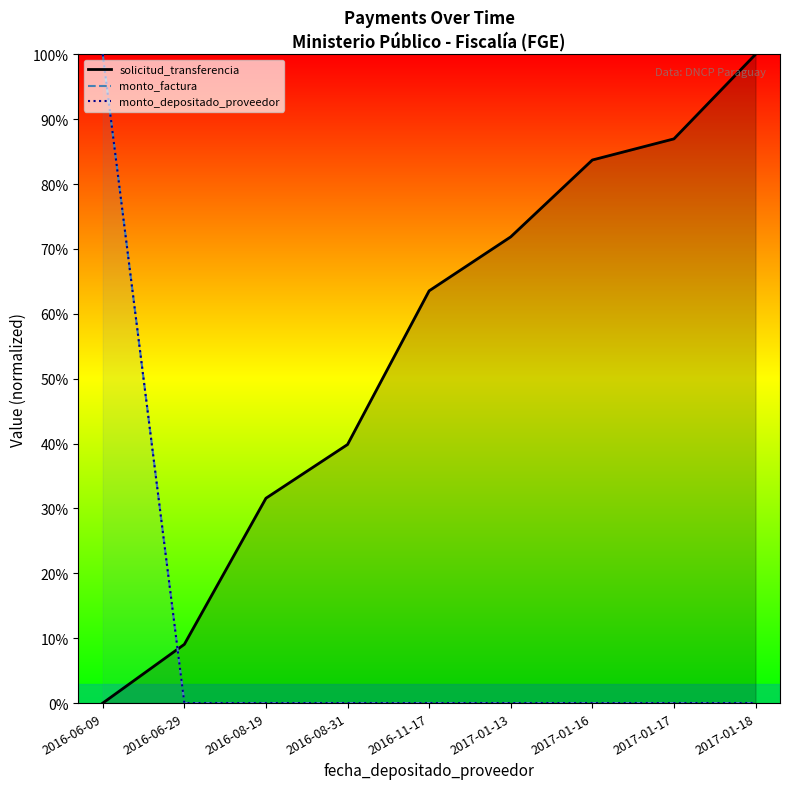

How many categories are shown in the chart?

9